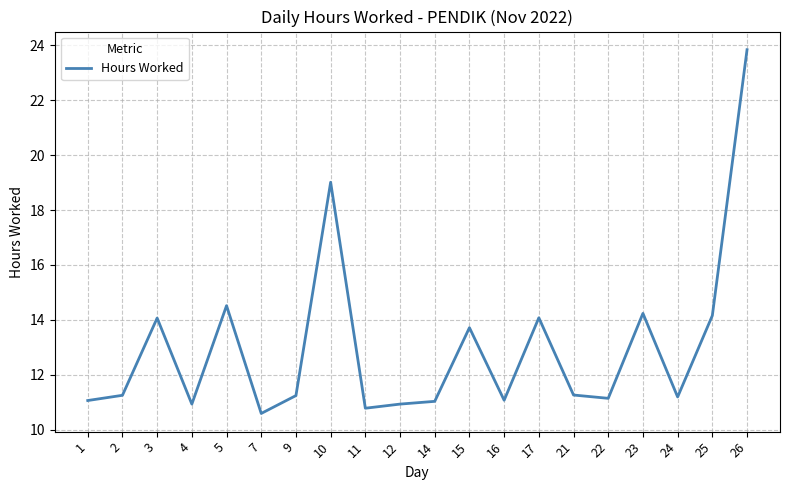

Does the chart have visible grid lines?

Yes